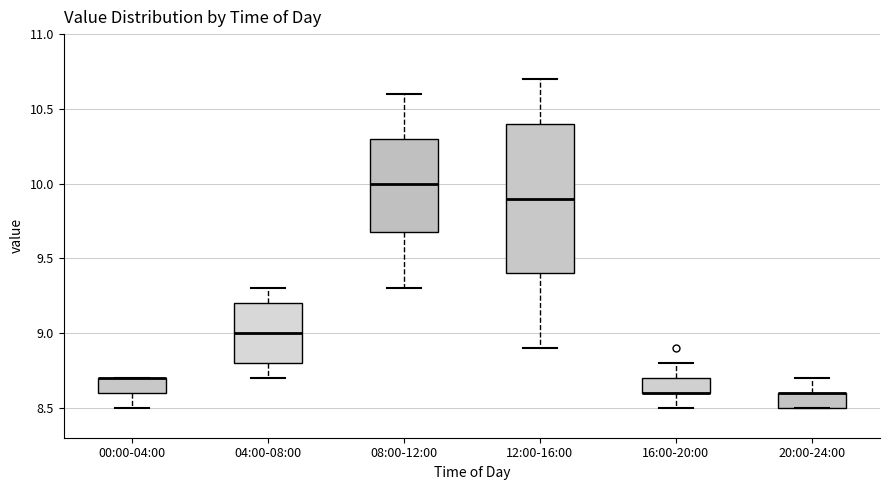

Where does the median line of the box for 08:00-12:00 sit on the y-axis? The values are not printed on the chart, so give them approximately, as read against the axis.

10.0